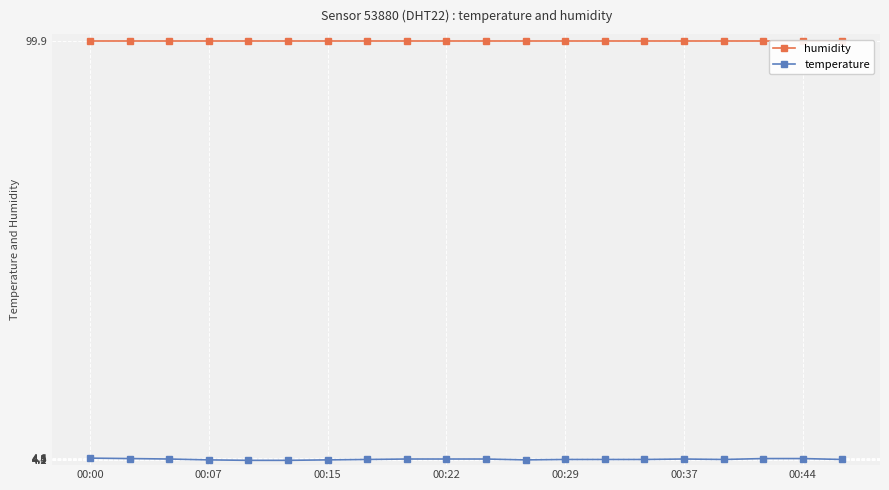

What are all the series names shown in the legend?

humidity, temperature